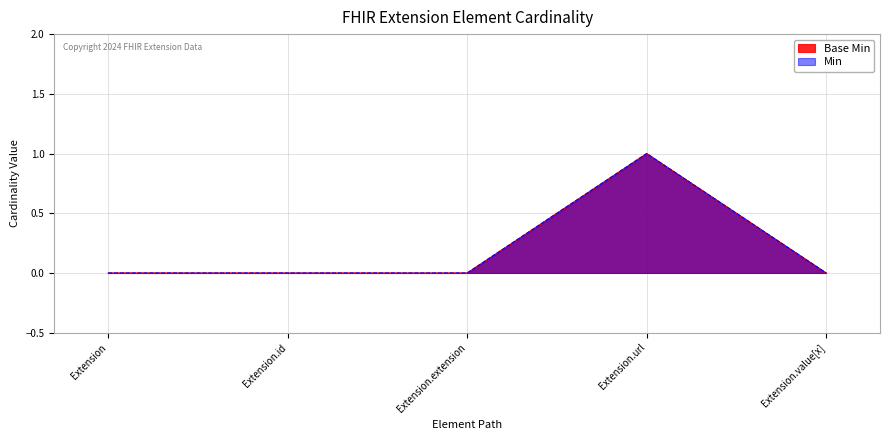

The Base Min series shows 1 at Extension.extension. True or false?

False